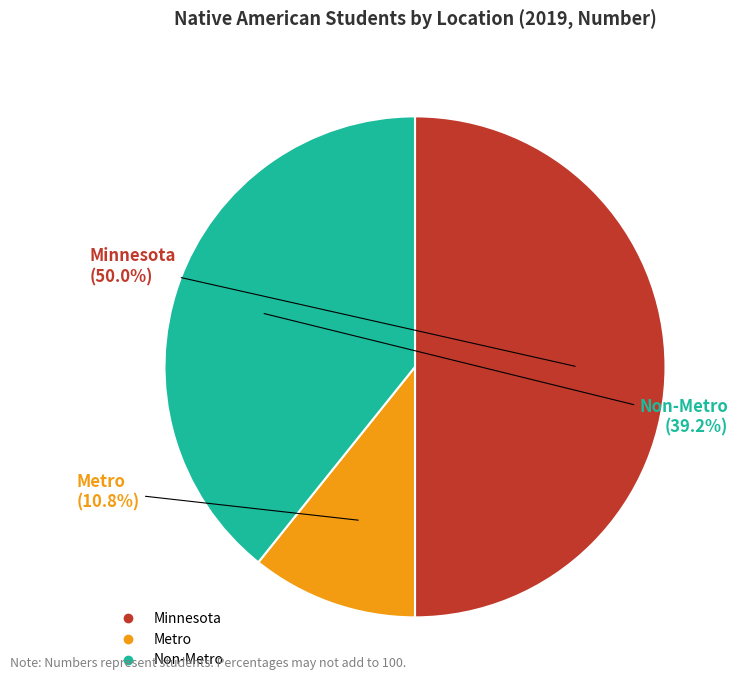

Is it true that Non-Metro is 30% of the pie?

False